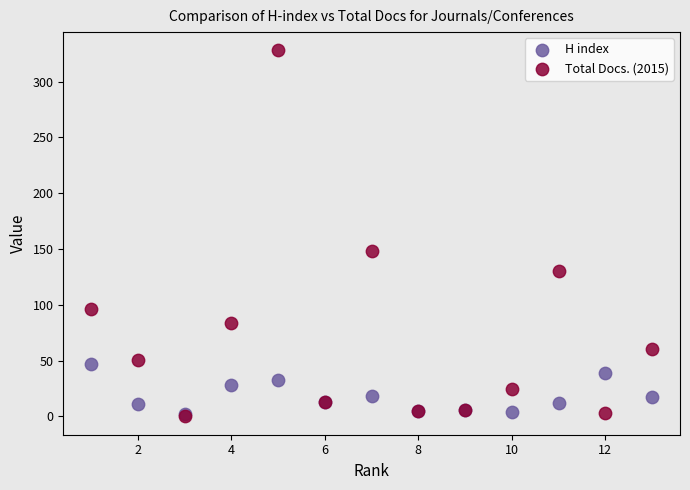

Across all series, what Y value is closest to 164?

148